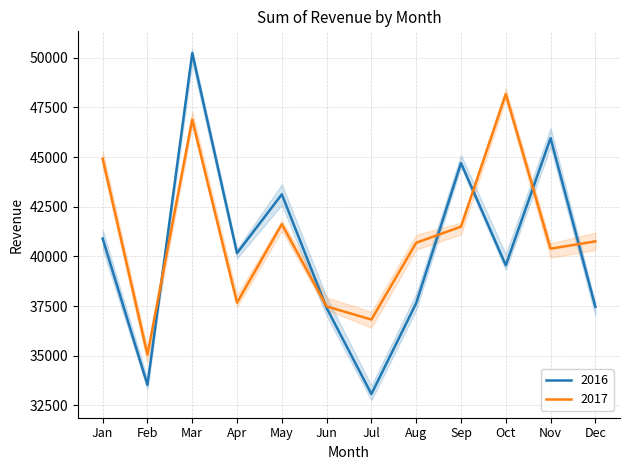

Rank the series at Feb from lowest to highest value.

2016, 2017